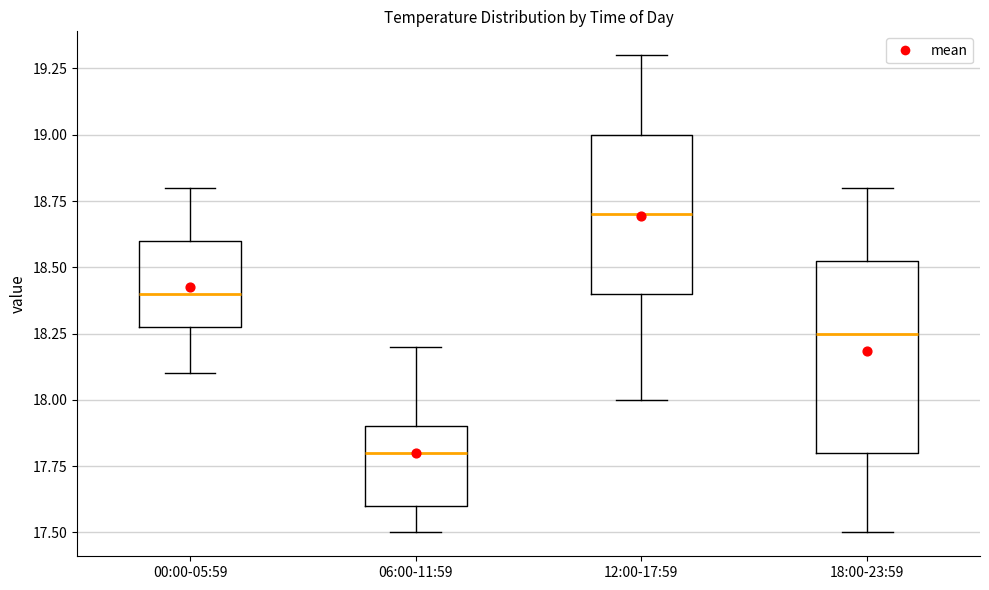

Where does the lower whisker of the box for 06:00-11:59 end on the y-axis? The values are not printed on the chart, so give them approximately, as read against the axis.

17.50